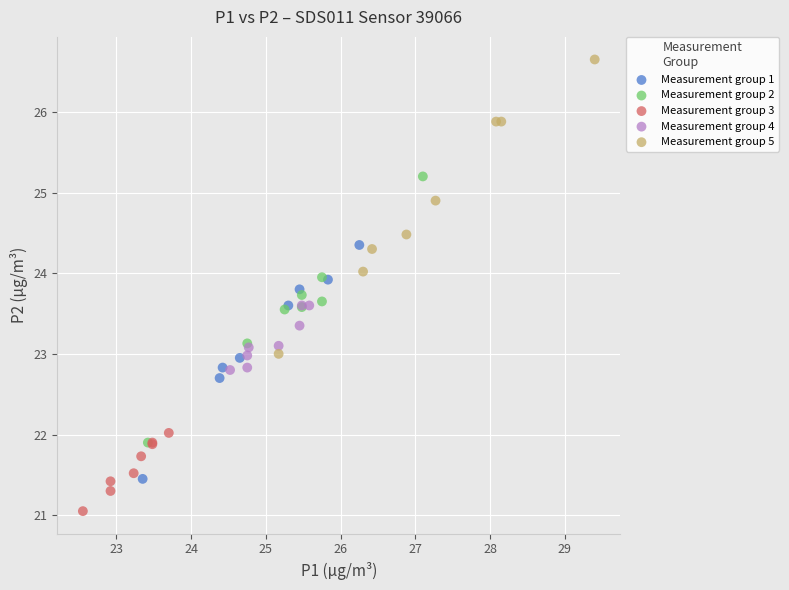

Which series contains the lowest Y value?

Measurement group 3